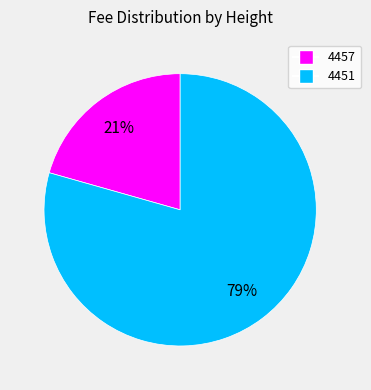

What is the largest slice in the pie chart?

4451